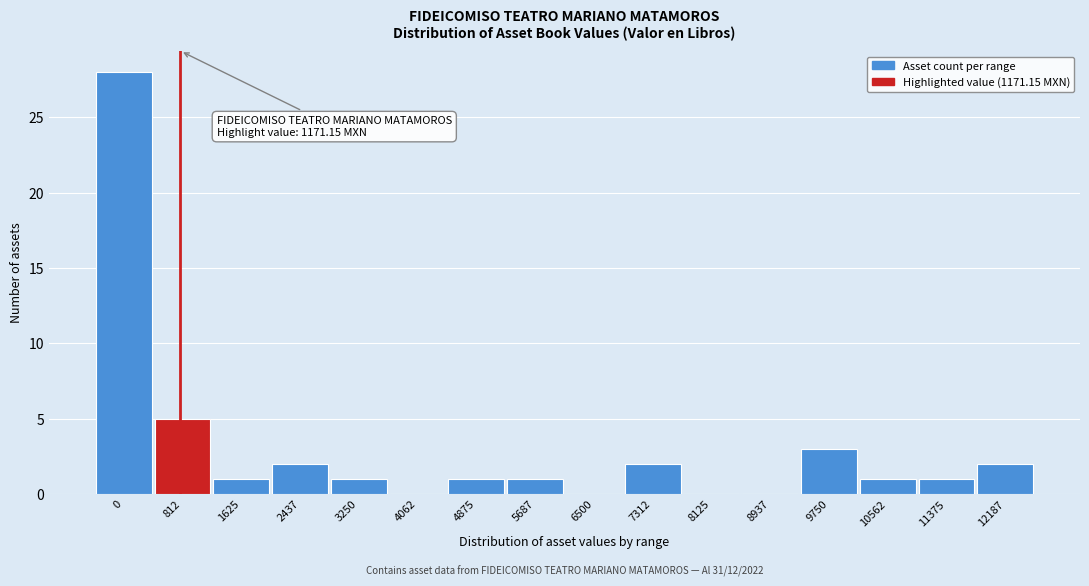

Reading left to right, what are all the values shown in this chart?

0=28	812=5	1625=1	2437=2	3250=1	4062=0	4875=1	5687=1	6500=0	7312=2	8125=0	8937=0	9750=3	10562=1	11375=1	12187=2